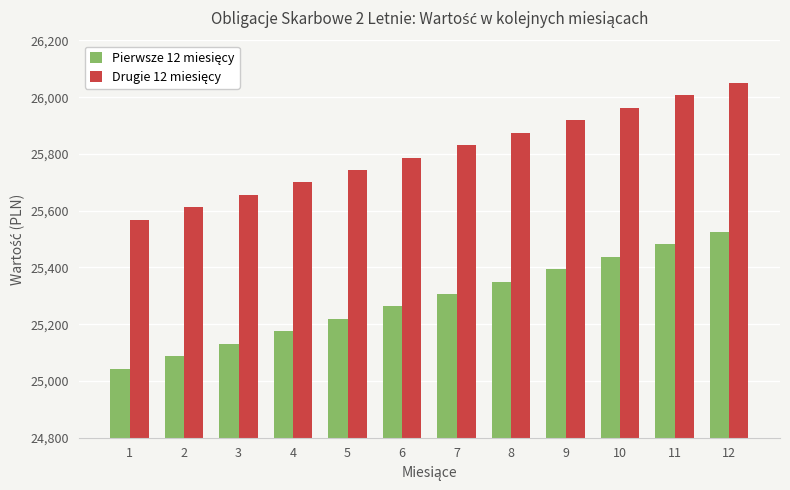

How many groups of bars are there?

12